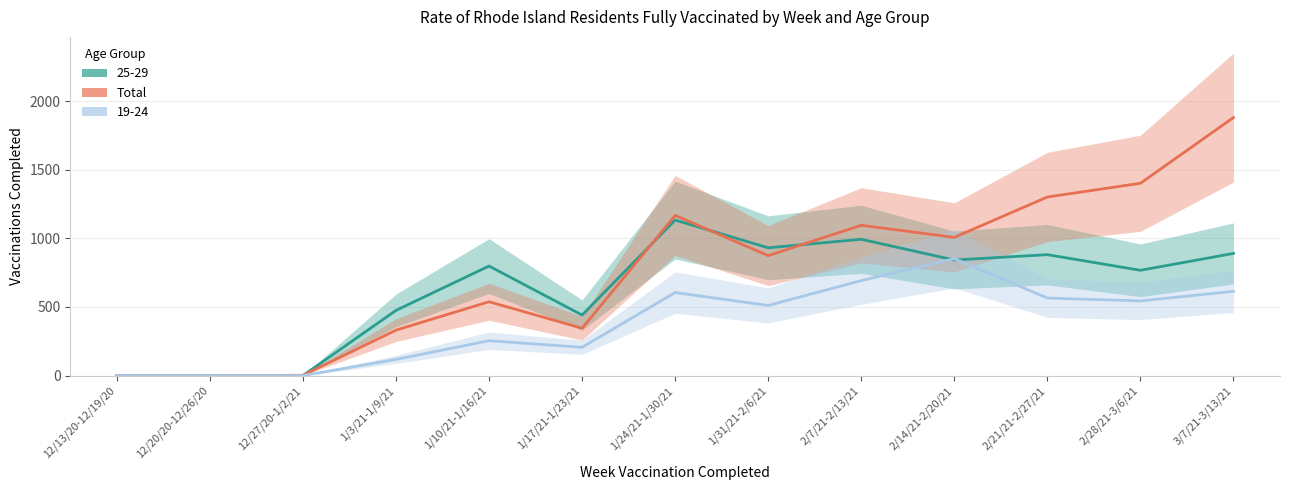

How many positive values are there?

11